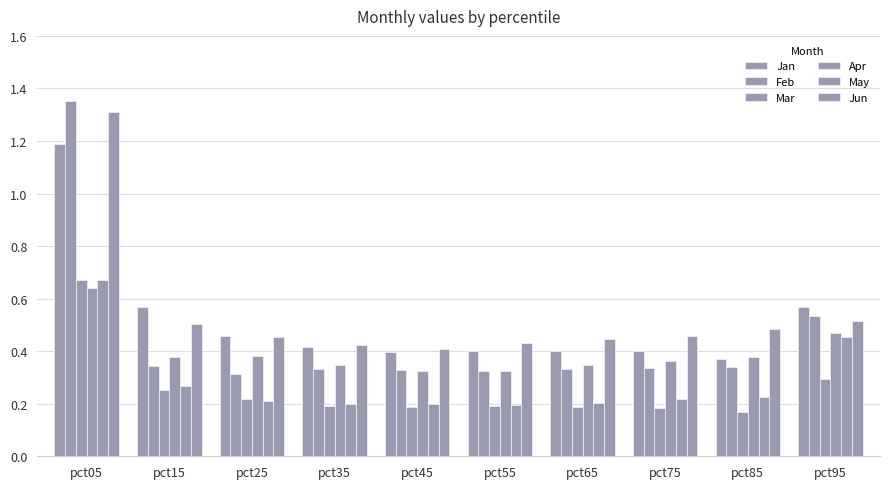

Between pct25 and pct85, which series saw the biggest shift?

Jan